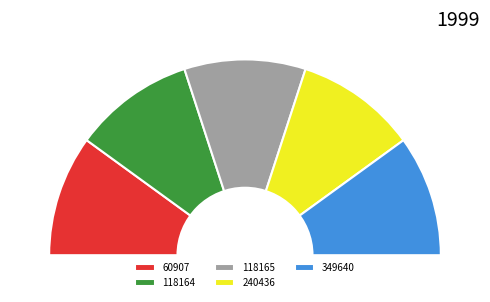

Combined, do 118165 and 240436 account for over 50%?

No